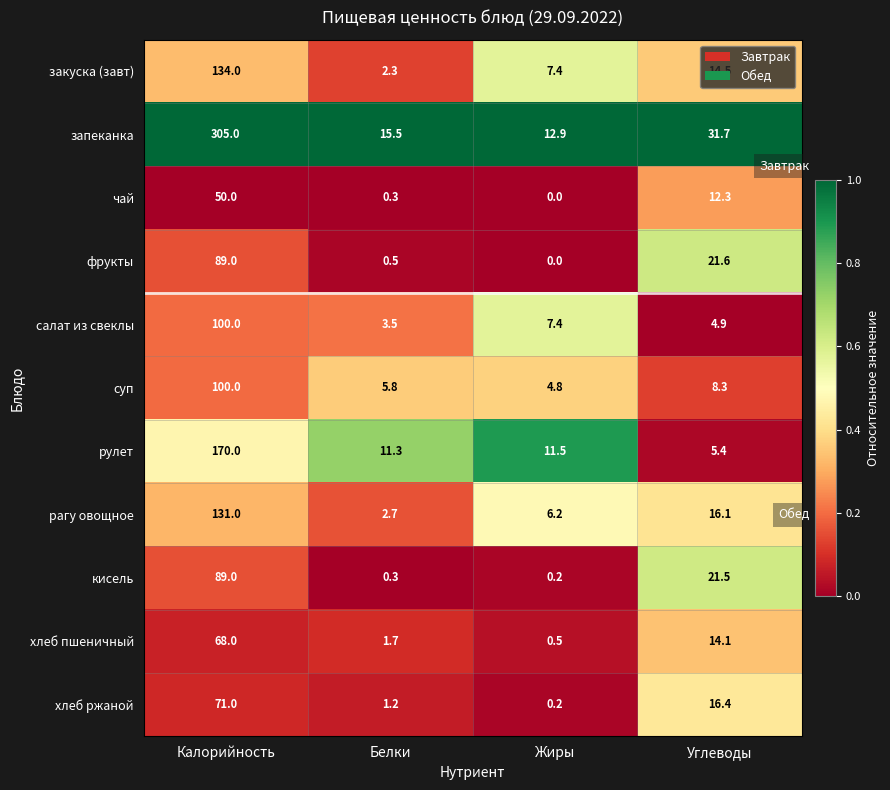

True or false: кисель has a value of 21.5 at Углеводы.

True